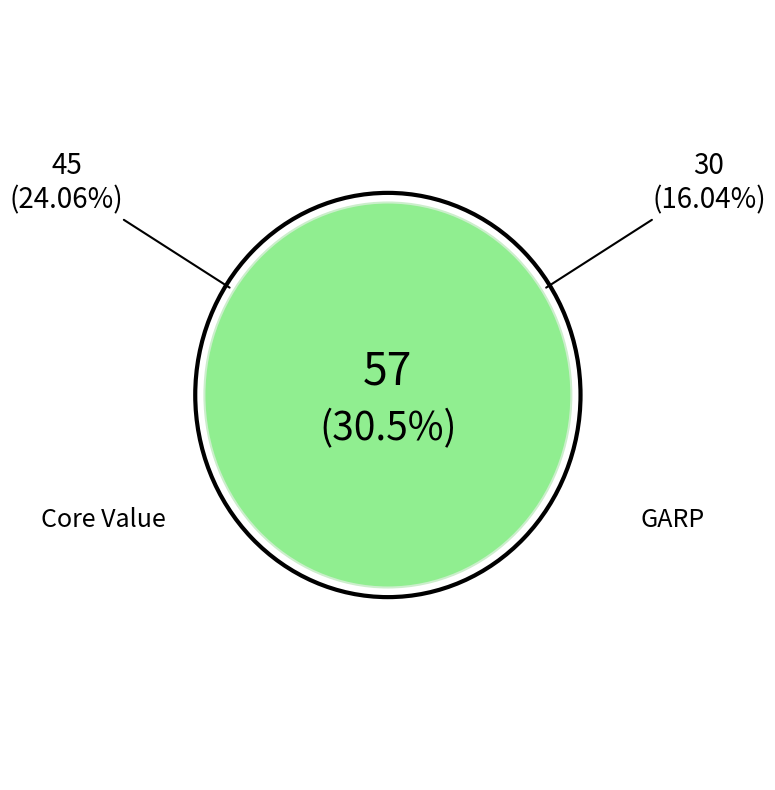

Is there any slice that represents more than half of the pie?

No